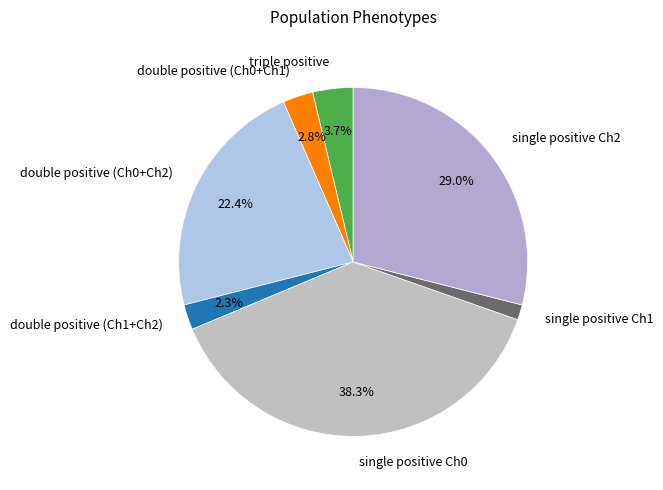

Count the number of slices in the pie.

7